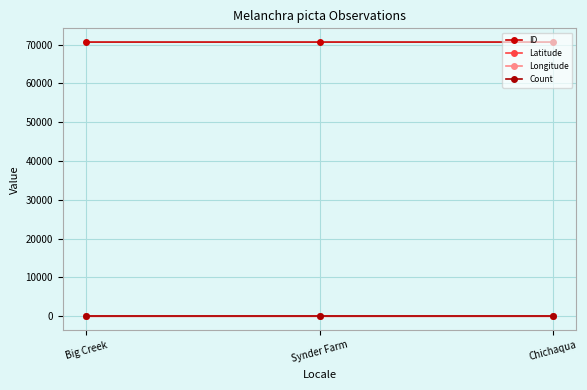

Rank the series at Synder Farm from highest to lowest value.

ID, Latitude, Count, Longitude